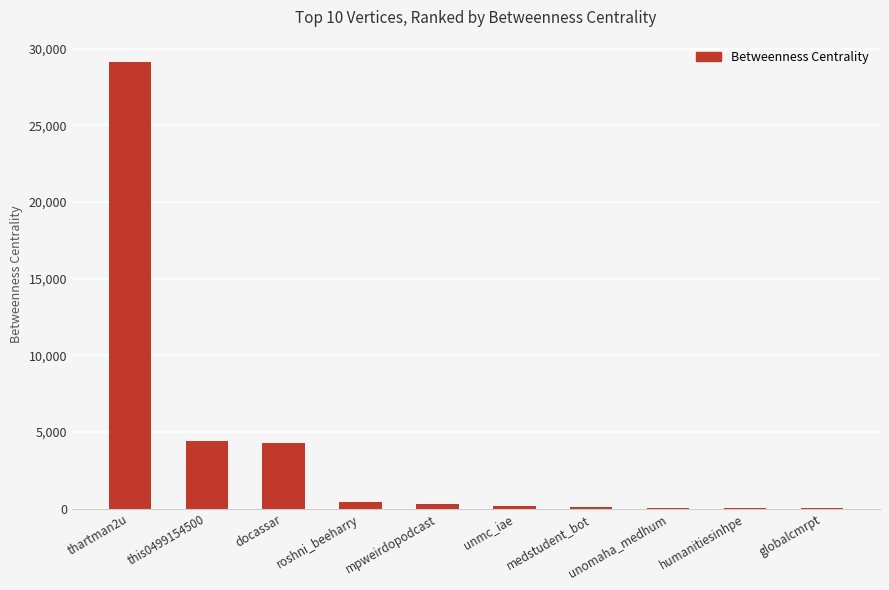

What is the maximum value shown in the chart?

29134.0